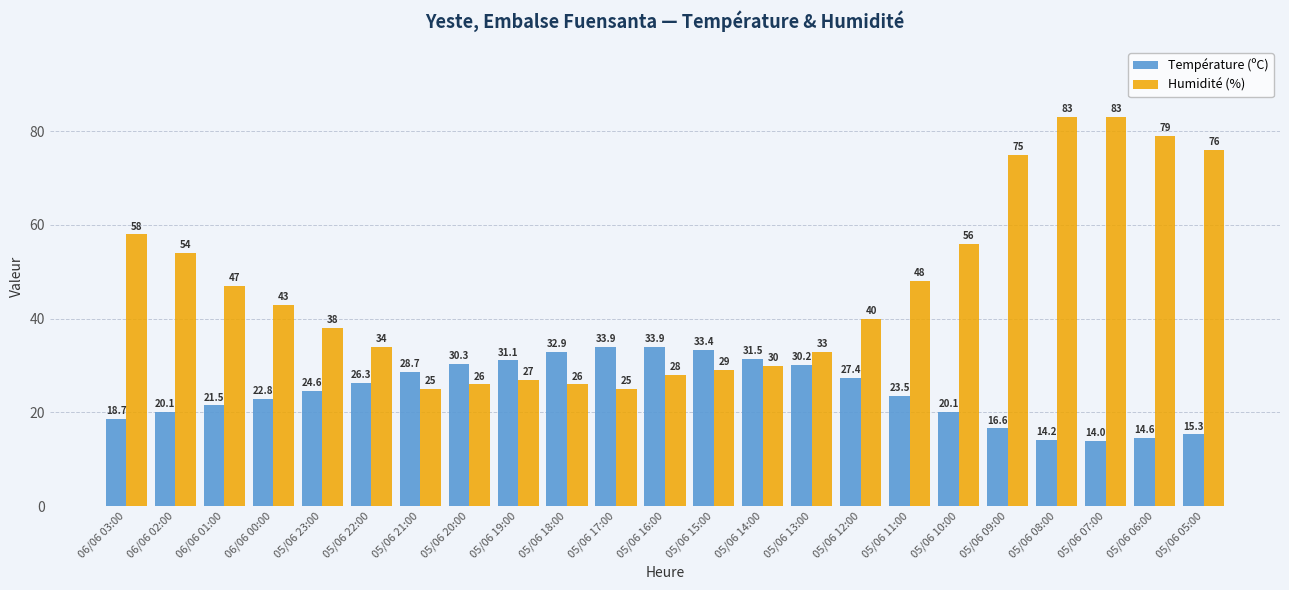

Between 05/06 22:00 and 05/06 07:00, which series saw the biggest shift?

Humidité (%)